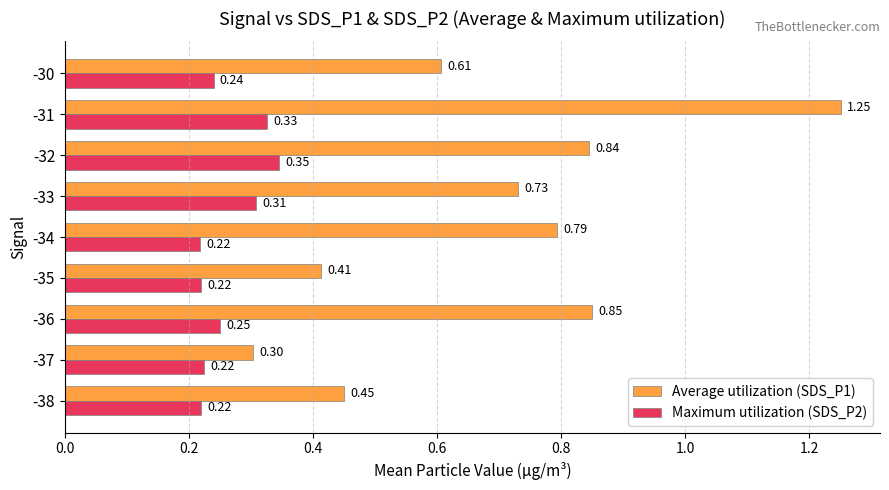

Where is Average utilization (SDS_P1) nearest to the value 0?

-37